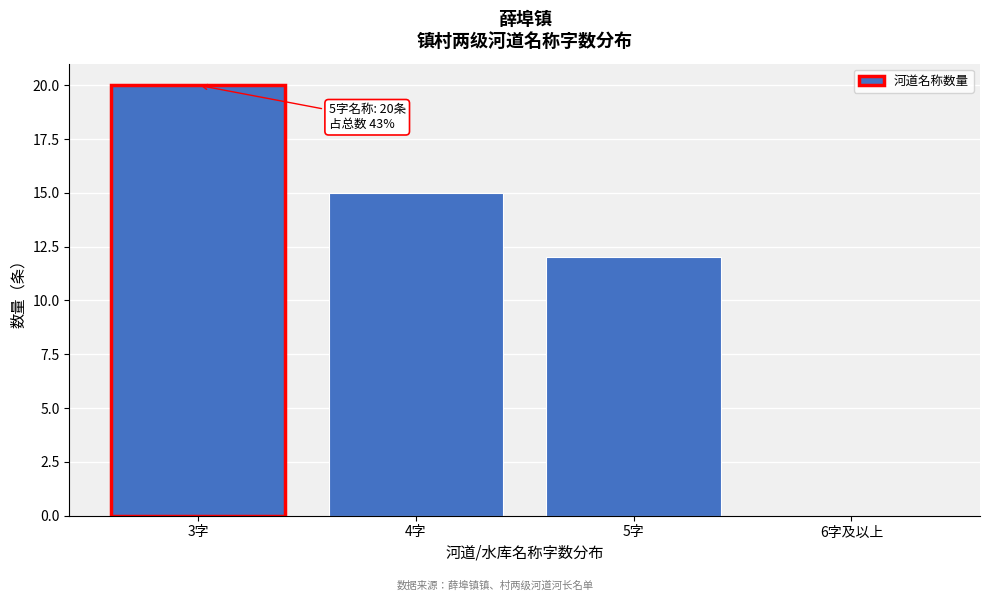

Reading left to right, what are all the values shown in this chart?

3字=20	4字=15	5字=12	6字及以上=0